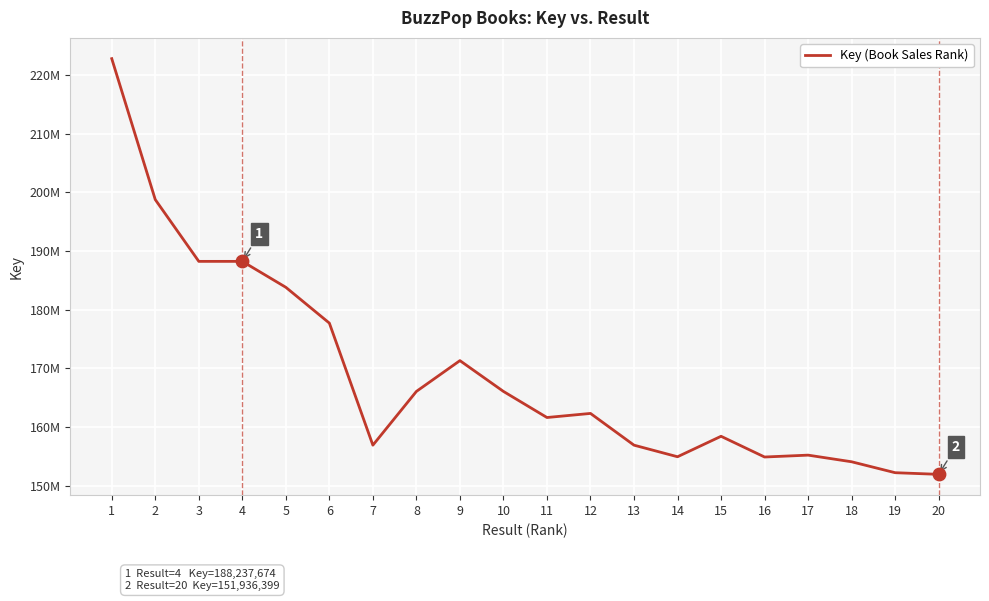

What is the change in value from 3 to 20?

-36301183